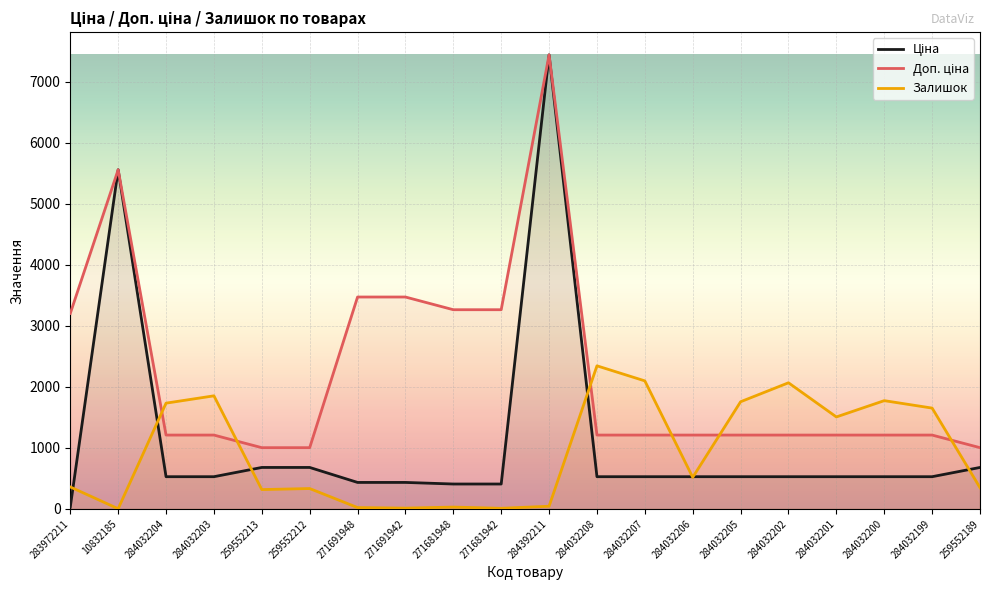

What is the spread (max minus min) of values at 271681948?

3235.8